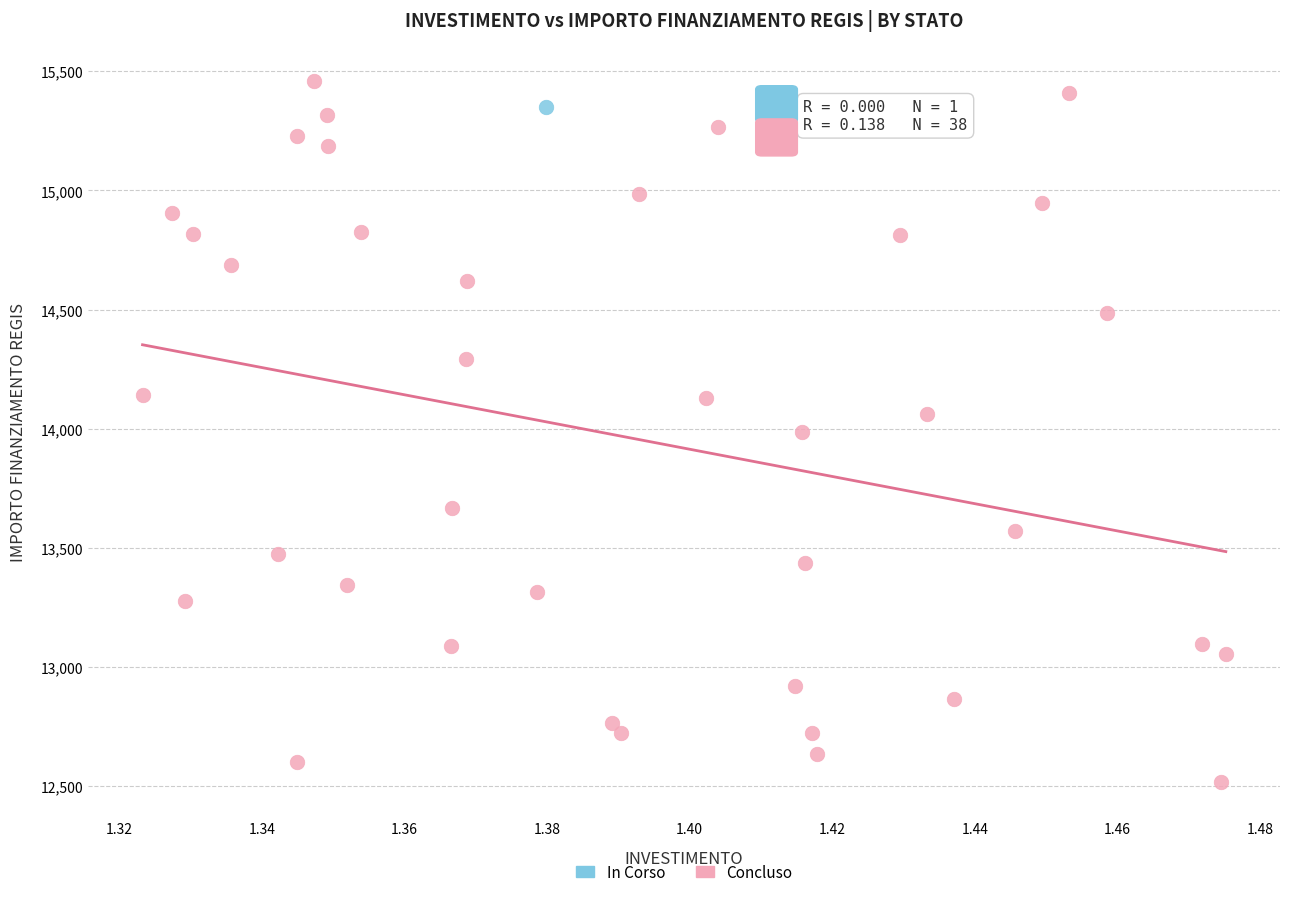

What are all the series names shown in the legend?

In Corso, Concluso